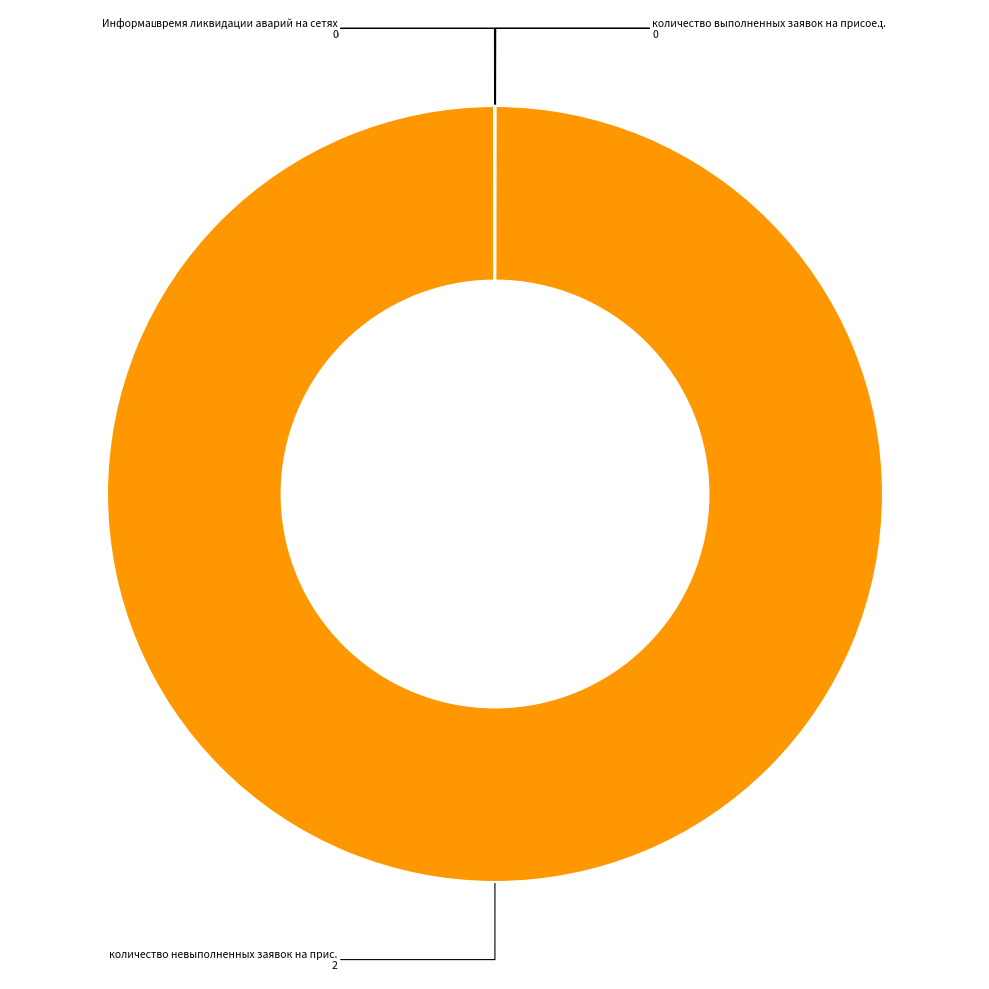

Is there any slice that represents more than half of the pie?

Yes